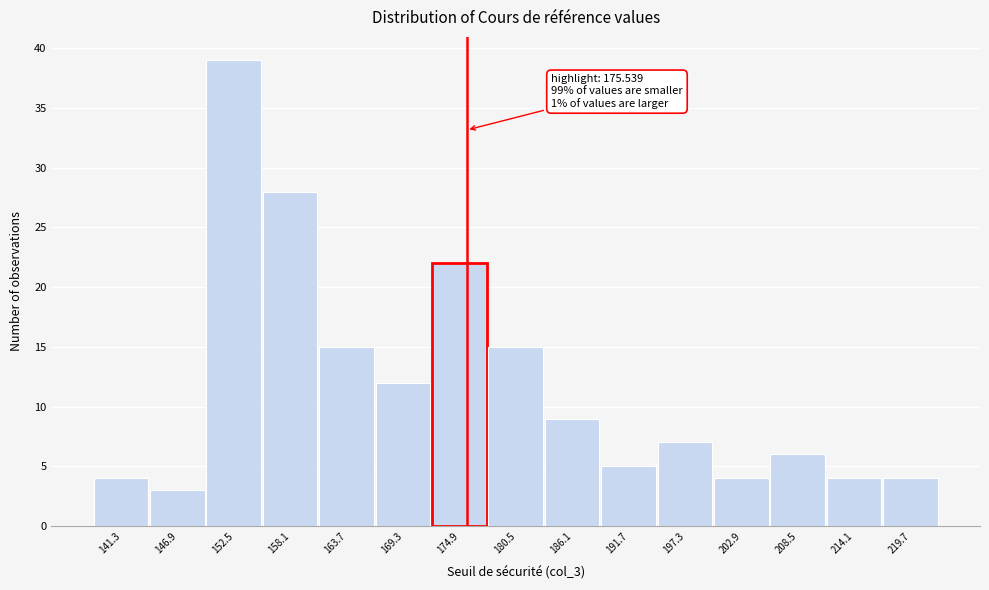

Over which range of the x-axis is the bar tallest?

149.7 to 155.3